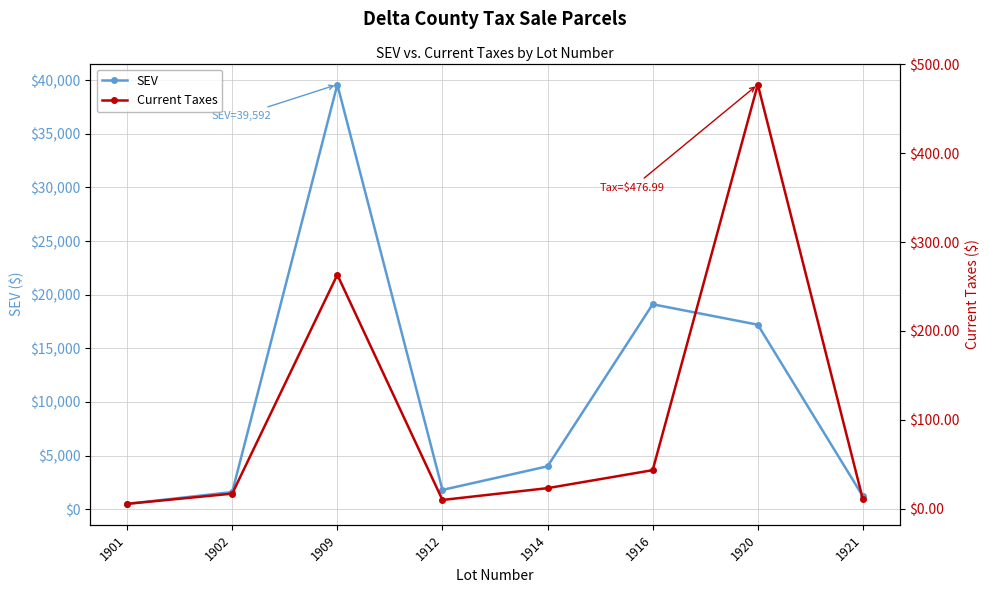

Where does the Current Taxes series first go above 23?

1909